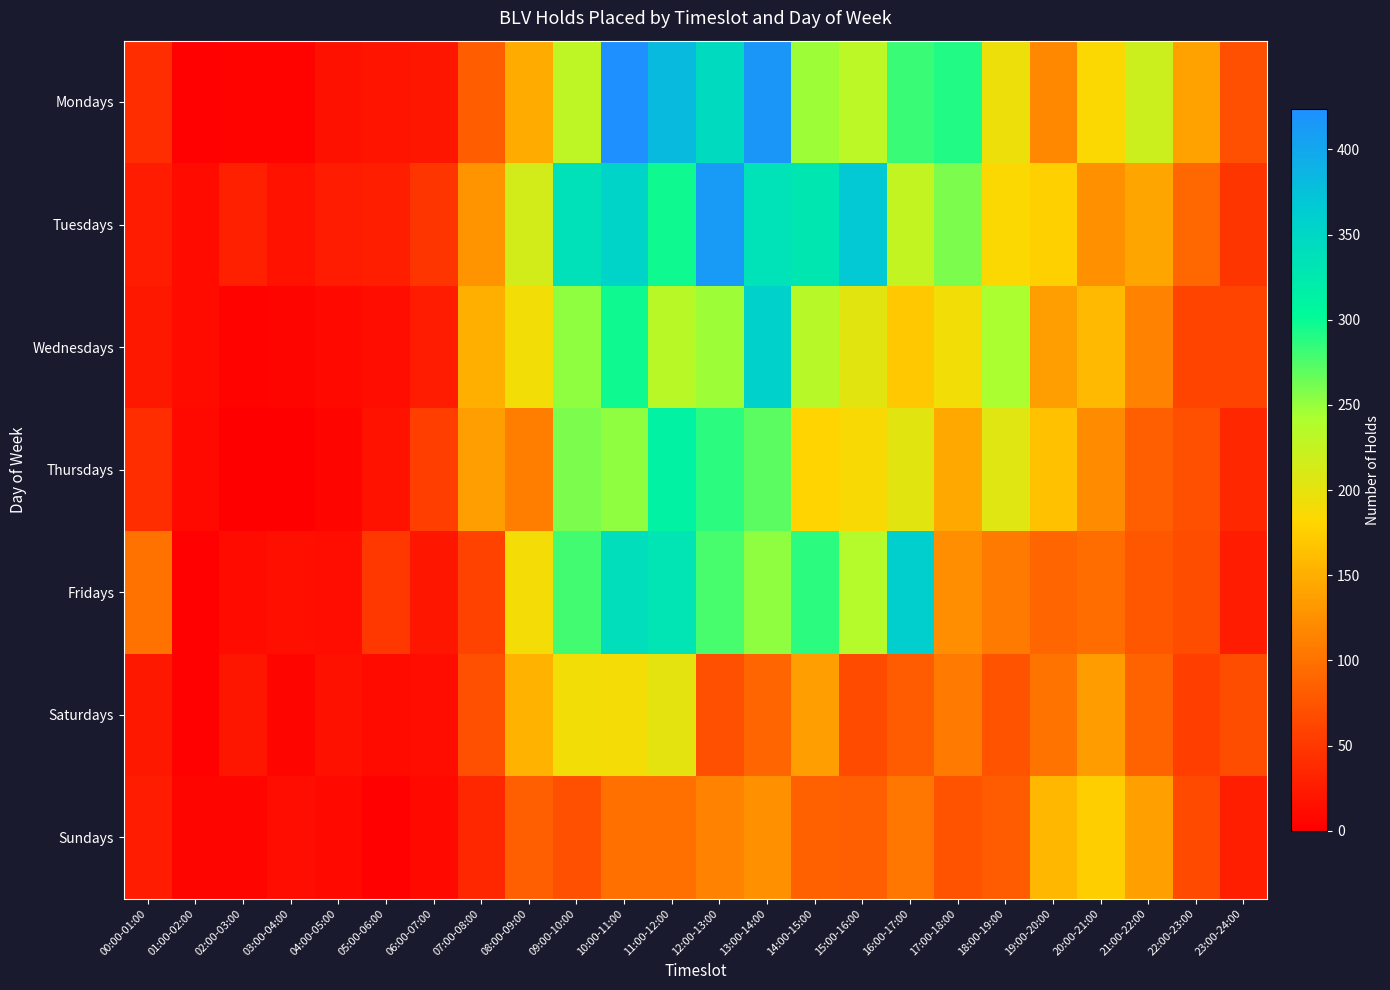

Count the number of data series in this chart.

7